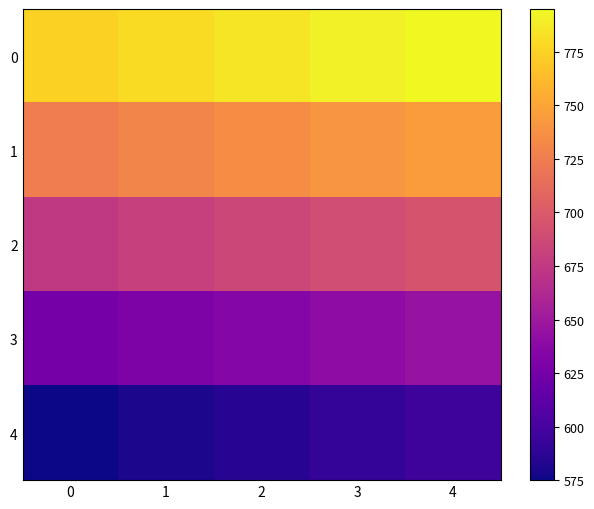

Between 3 and 2, which is larger?

3